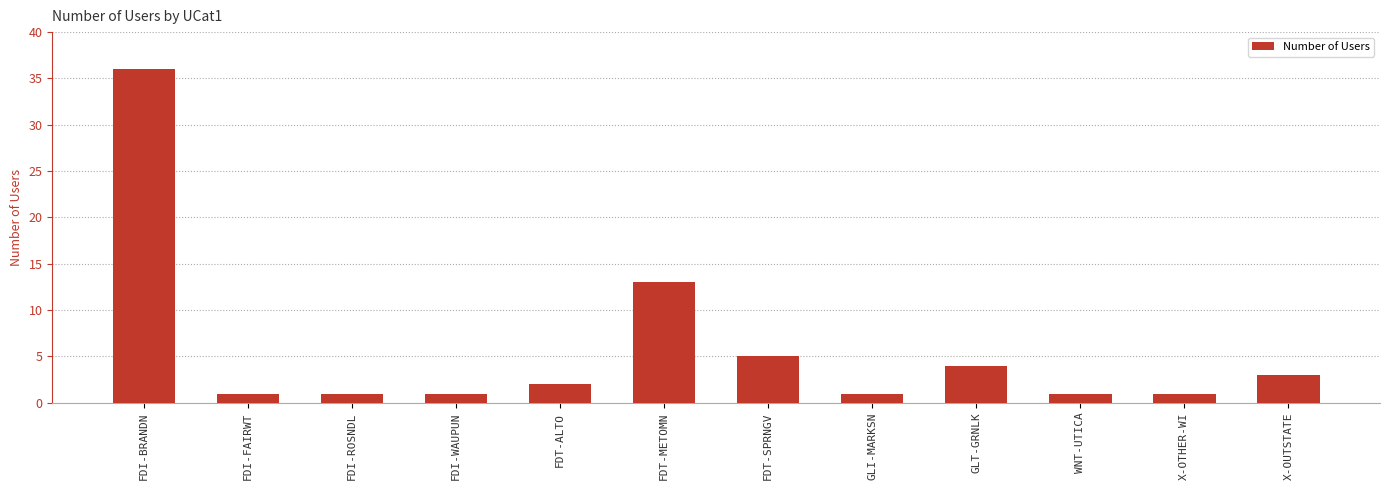

Reading left to right, what are all the values shown in this chart?

36	1	1	1	2	13	5	1	4	1	1	3